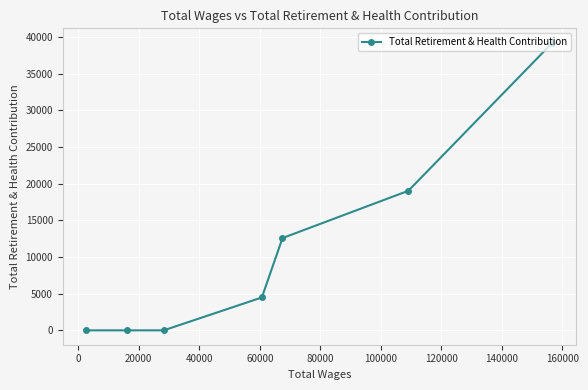

What is the sum of the values at 40000 and 100000?

4487